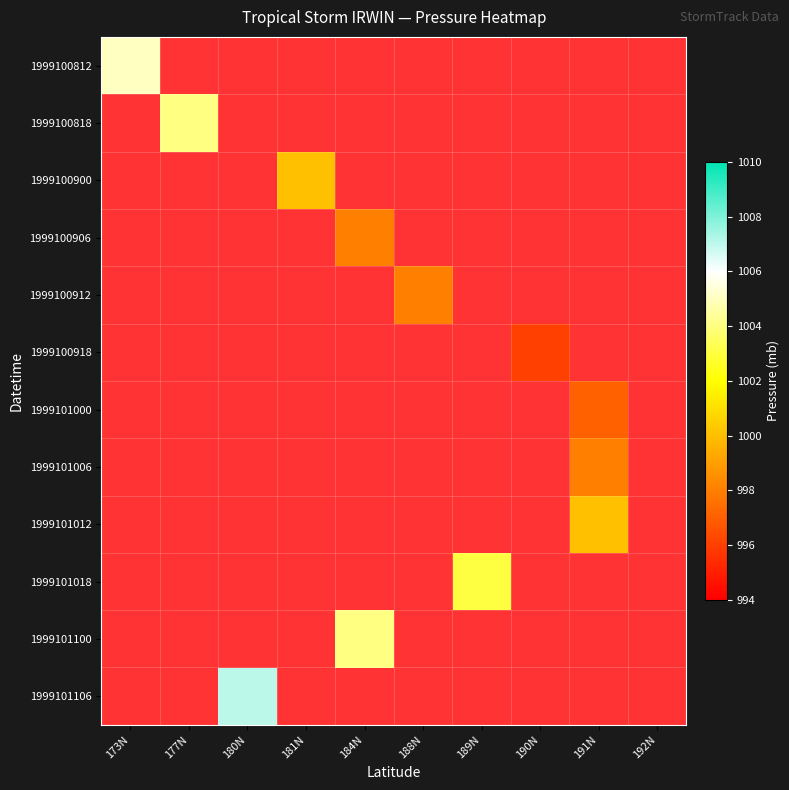

How many data points does each series have?

10